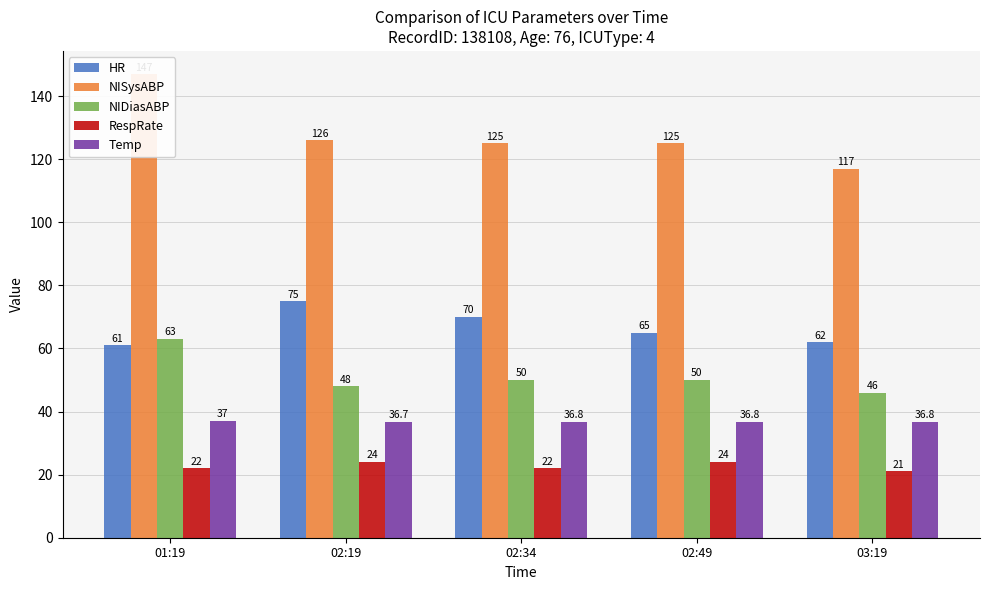

What is the average value of the NIDiasABP series?

51.4